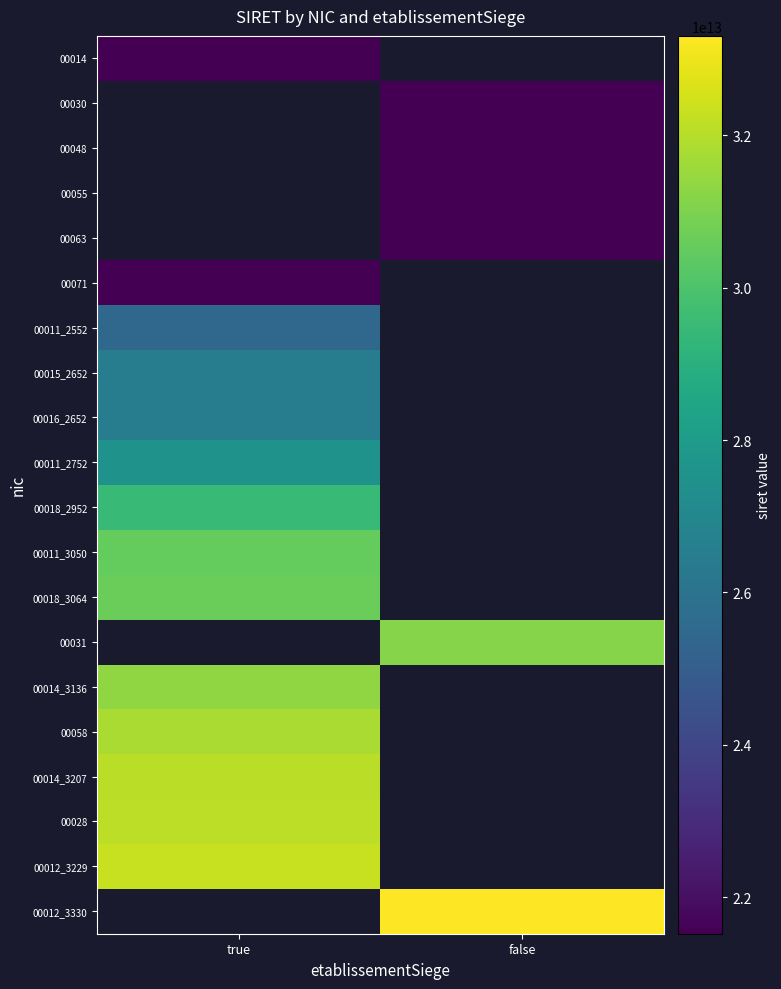

Count the number of data series in this chart.

20